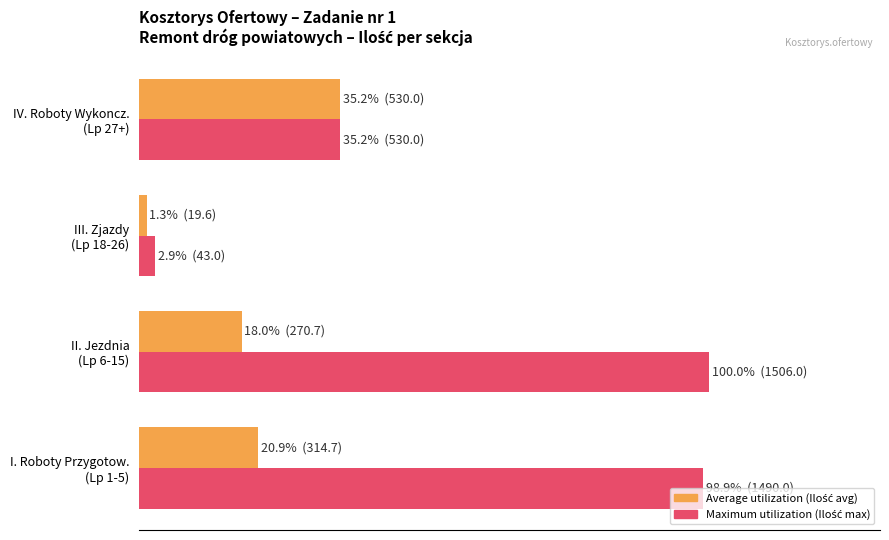

What is the difference between the maximum and minimum values in the Maximum utilization (Ilość max) series?

97.1